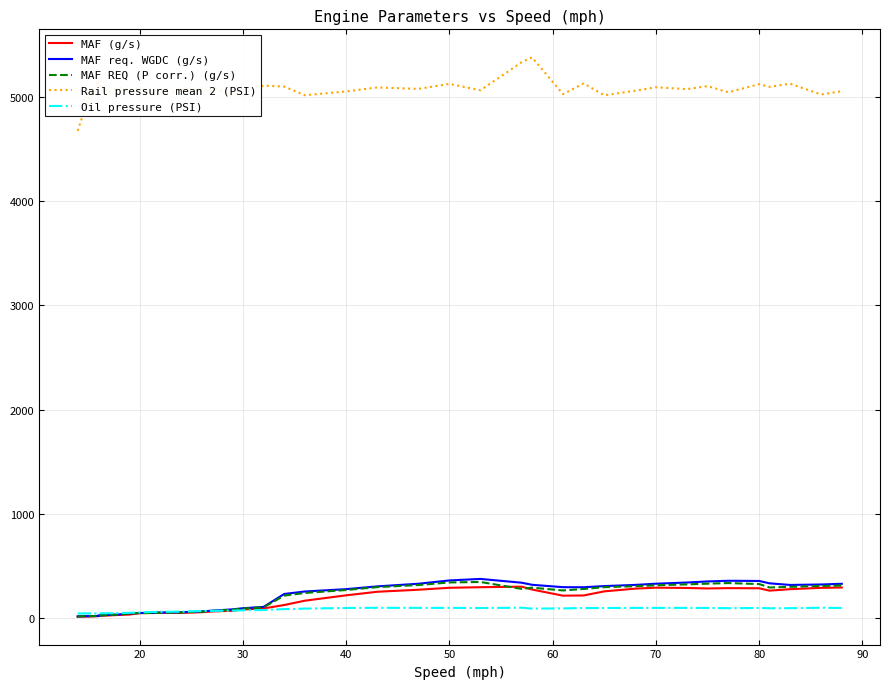

Which series has the largest range (max minus min)?

Rail pressure mean 2 (PSI)